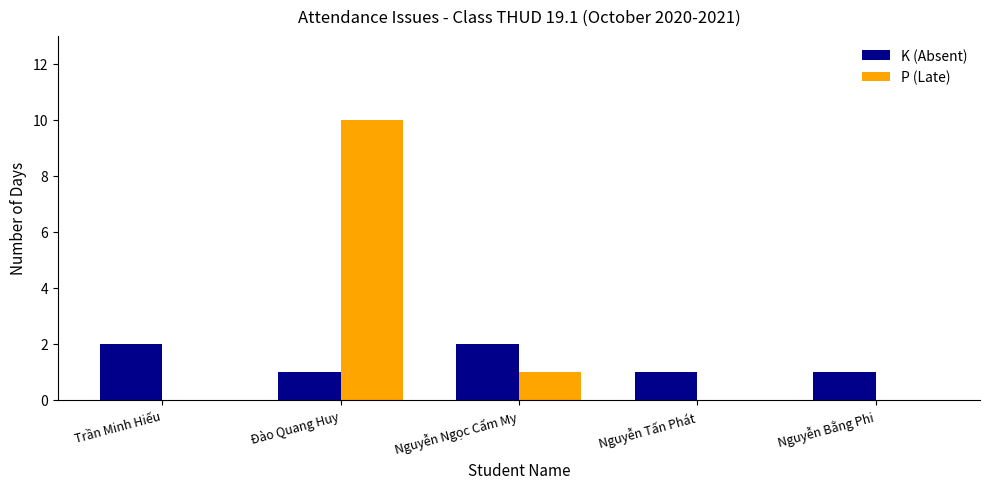

Reading left to right, what are all the values shown in this chart?

K (Absent): Trần Minh Hiếu=2	Đào Quang Huy=1	Nguyễn Ngọc Cẩm My=2	Nguyễn Tấn Phát=1	Nguyễn Bằng Phi=1
P (Late): Trần Minh Hiếu=0	Đào Quang Huy=10	Nguyễn Ngọc Cẩm My=1	Nguyễn Tấn Phát=0	Nguyễn Bằng Phi=0